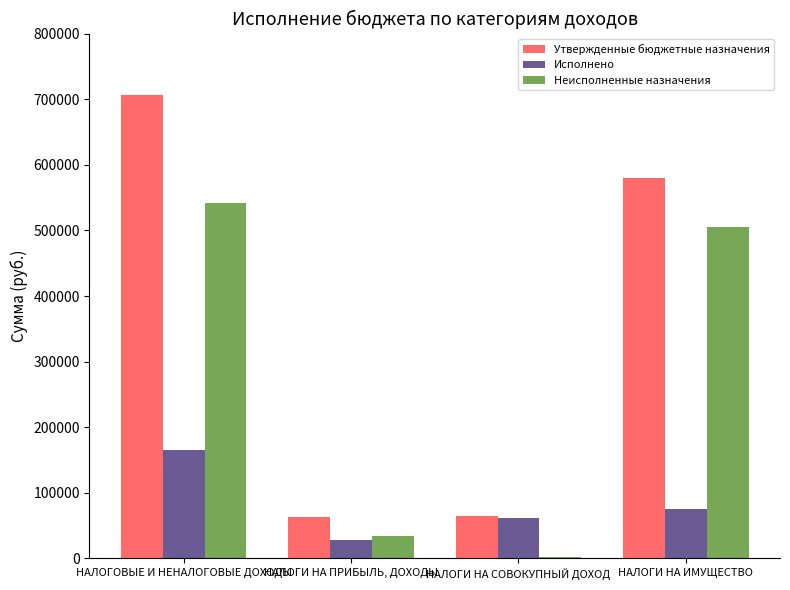

What is the sum of all Исполнено values?

329846.2